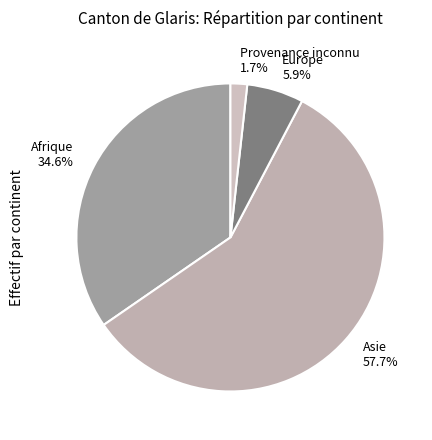

True or false: Asie accounts for 58% of the total.

True